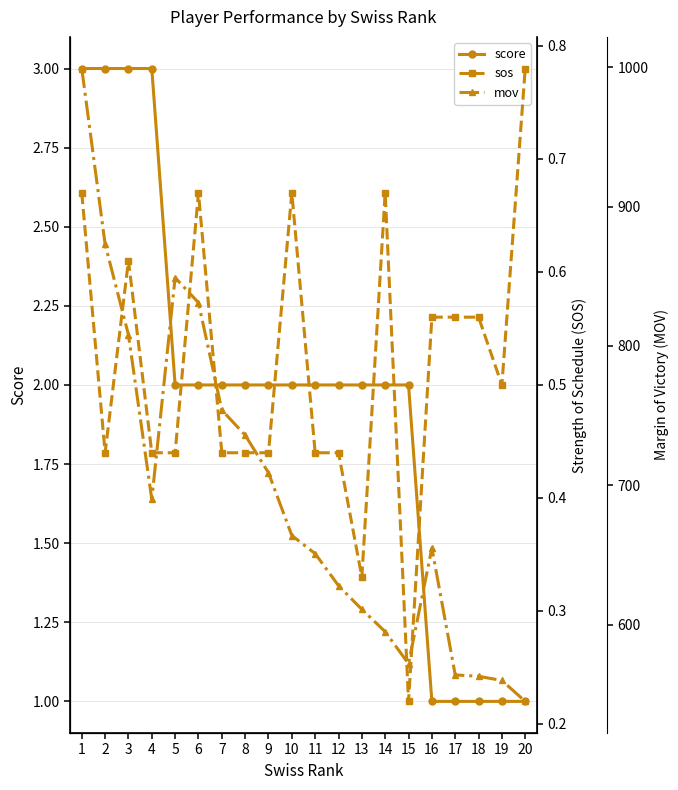

Which series has the widest spread of values?

mov